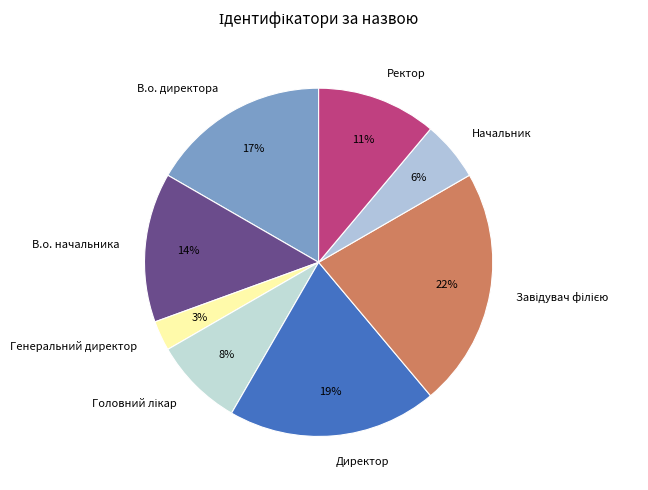

To the nearest percent, what is the average slice percentage?

12%